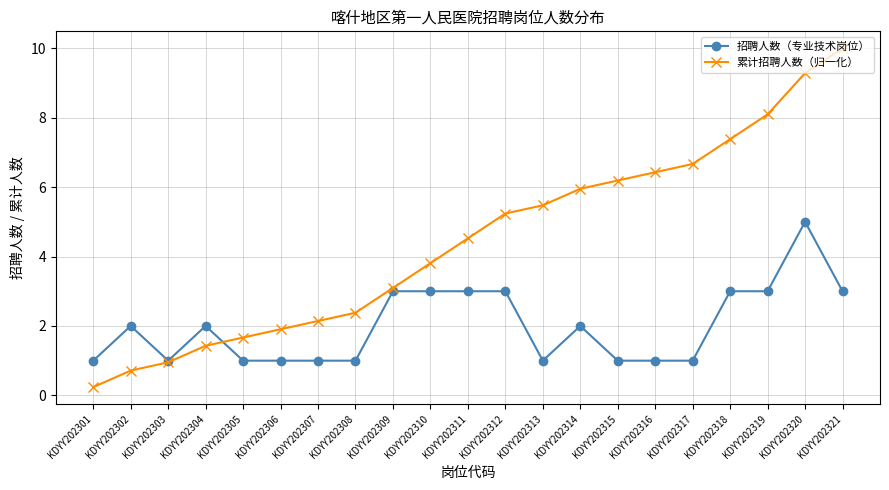

Between KDYY202310 and KDYY202315, which series saw the biggest shift?

累计招聘人数（归一化）